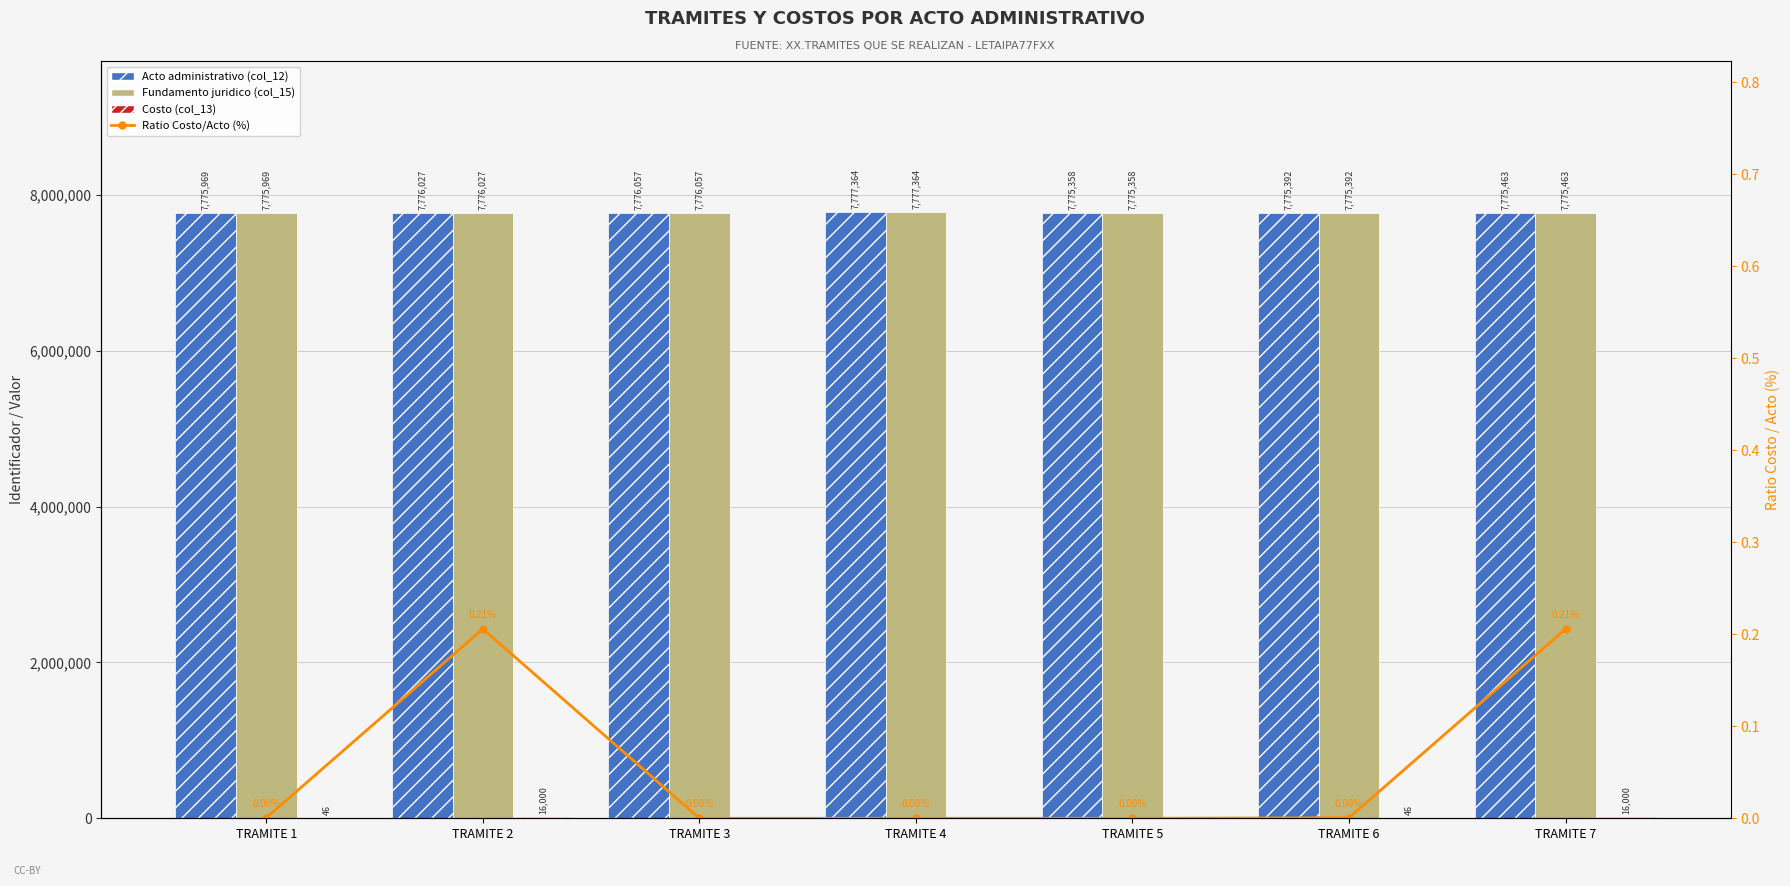

Reading left to right, what are all the values shown in this chart?

Acto administrativo (col_12): TRAMITE 1=7775969.0	TRAMITE 2=7776027.0	TRAMITE 3=7776057.0	TRAMITE 4=7777364.0	TRAMITE 5=7775358.0	TRAMITE 6=7775392.0	TRAMITE 7=7775463.0
Fundamento juridico (col_15): TRAMITE 1=7775969.0	TRAMITE 2=7776027.0	TRAMITE 3=7776057.0	TRAMITE 4=7777364.0	TRAMITE 5=7775358.0	TRAMITE 6=7775392.0	TRAMITE 7=7775463.0
Costo (col_13): TRAMITE 1=46.0	TRAMITE 2=16000.0	TRAMITE 3=0.0	TRAMITE 4=0.0	TRAMITE 5=0.0	TRAMITE 6=46.0	TRAMITE 7=16000.0
Ratio Costo/Acto (%): TRAMITE 1=0.0	TRAMITE 2=0.2	TRAMITE 3=0.0	TRAMITE 4=0.0	TRAMITE 5=0.0	TRAMITE 6=0.0	TRAMITE 7=0.2